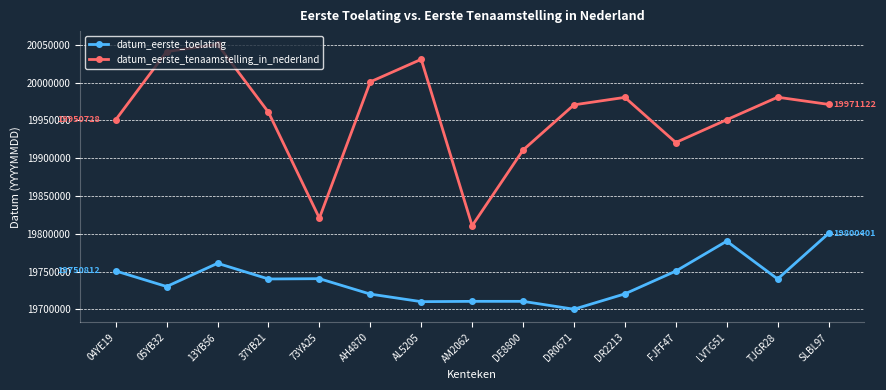

Between 04YE19 and 05YB32, which series saw the biggest shift?

datum_eerste_tenaamstelling_in_nederland